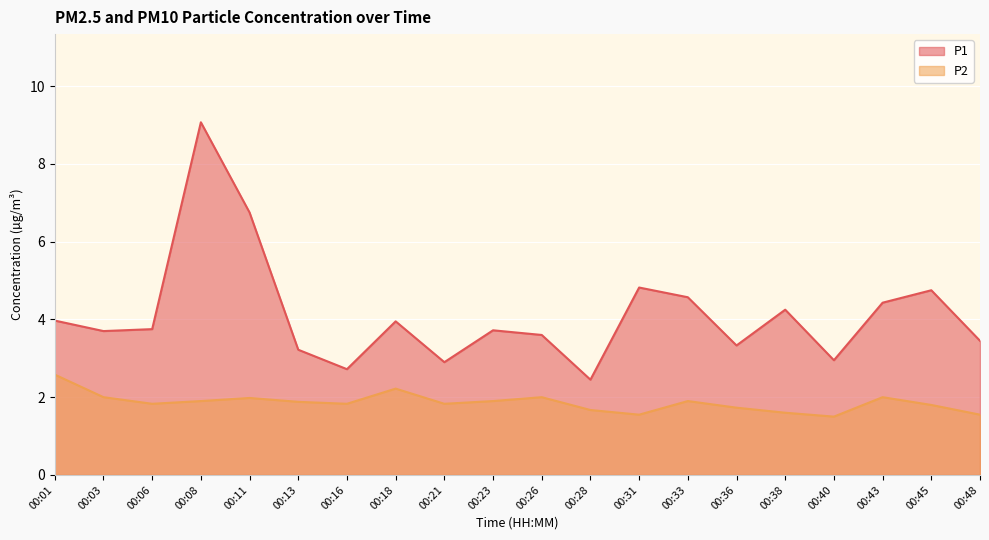

What is the difference between the P1 values at 00:18 and 00:08?

5.1